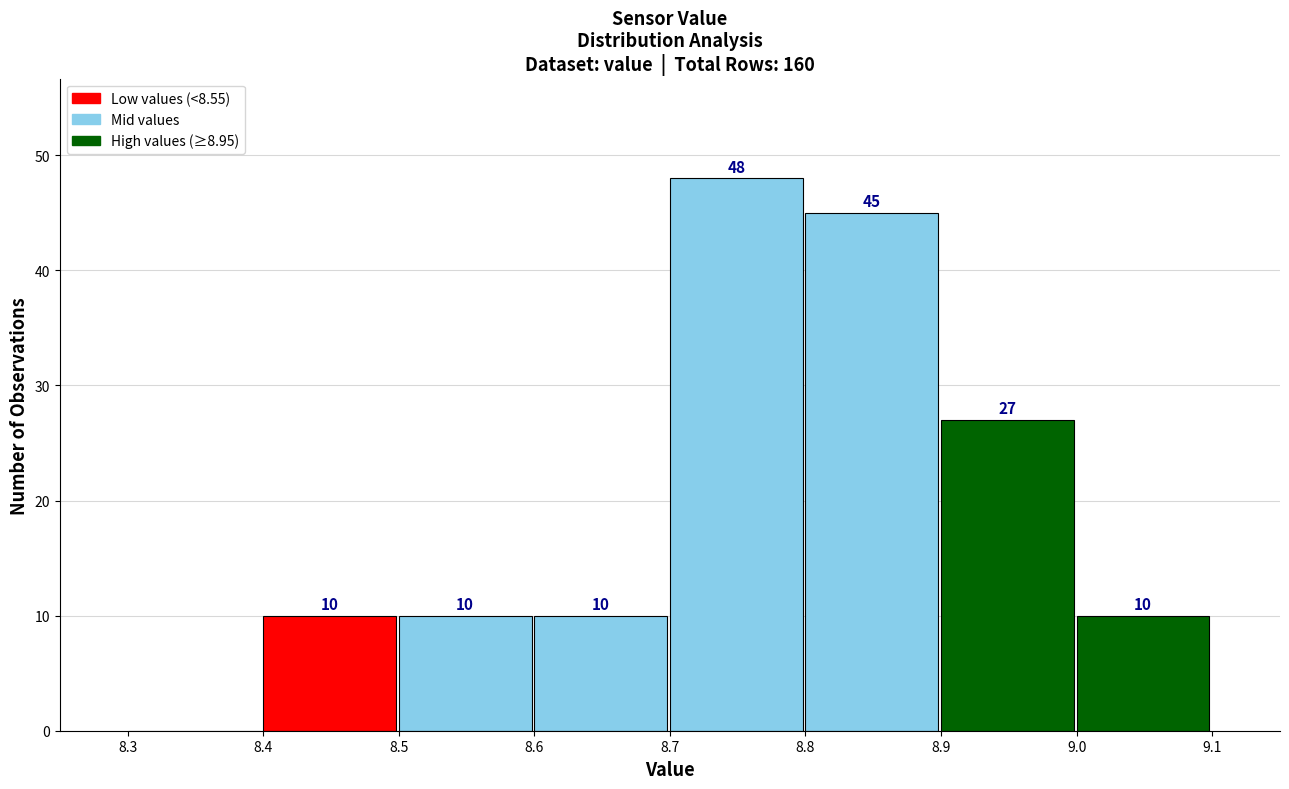

Over which range of the x-axis is the bar tallest?

8.7 to 8.8